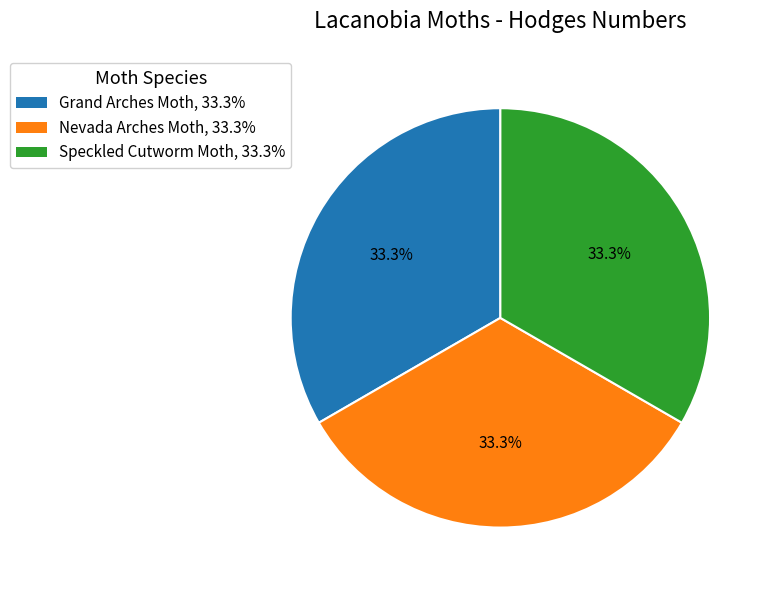

To the nearest percent, what portion does Grand Arches Moth represent?

33%